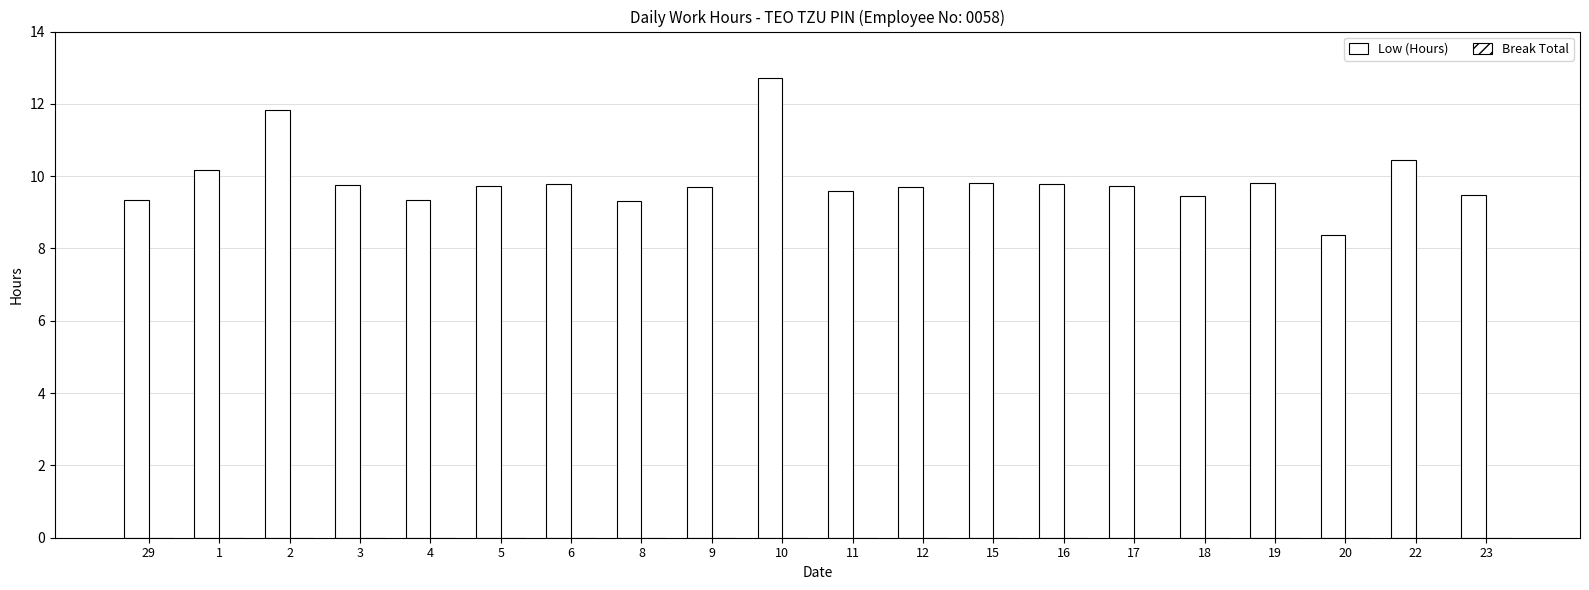

How many series are shown in this chart?

1